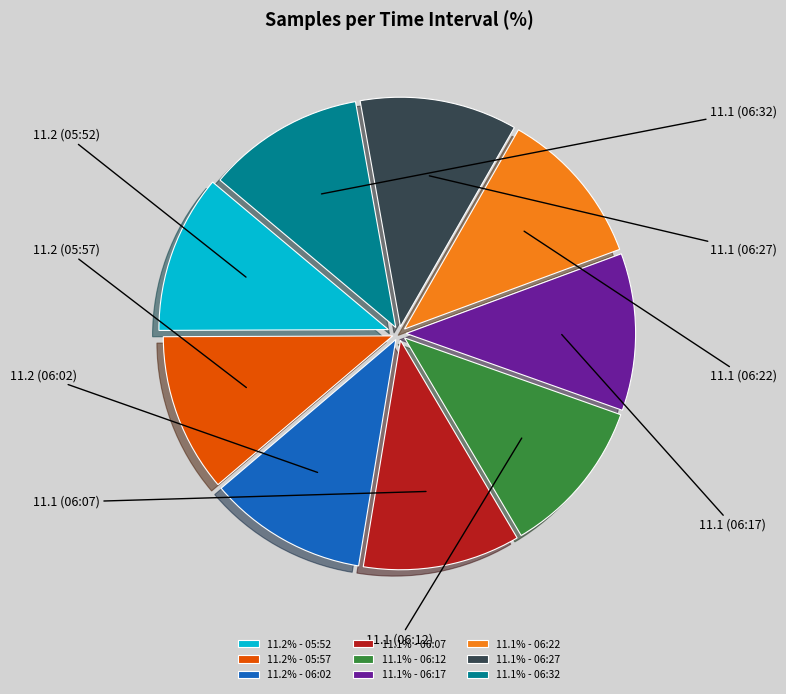

Is the sum of 11.1% - 06:27 and 11.1% - 06:17 greater than half?

No